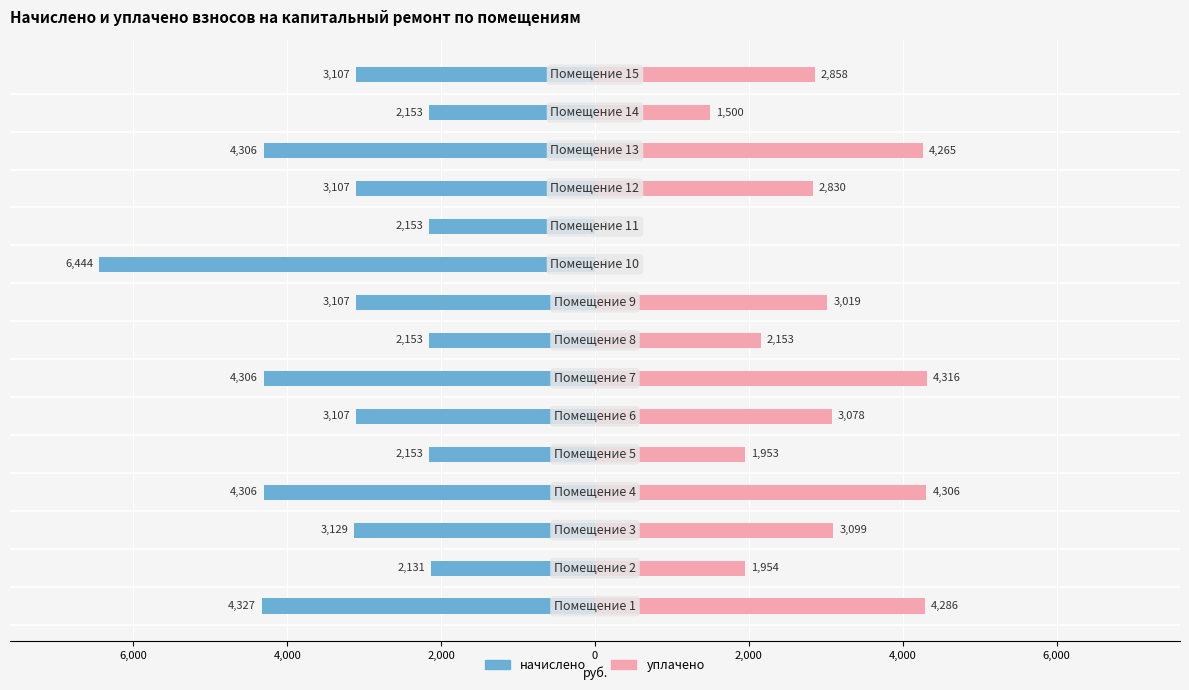

Reading left to right, list all the values displayed in this chart.

начислено: -4327.1	-2131.3	-3128.8	-4305.6	-2152.8	-3107.2	-4305.6	-2152.8	-3107.2	-6444.0	-2152.8	-3107.2	-4305.6	-2152.8	-3107.2
уплачено: 4285.7	1953.7	3099.1	4305.6	1953.0	3077.9	4316.0	2152.8	3018.8	0.0	0.0	2829.9	4264.8	1500.0	2857.9